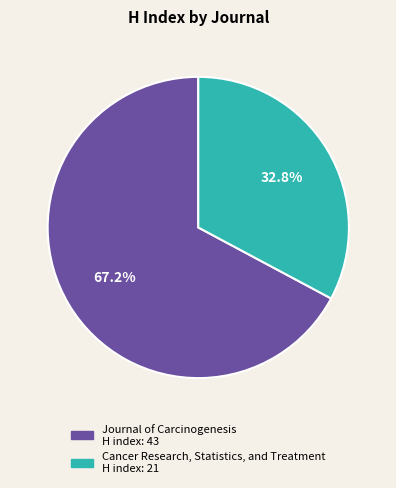

Is there a majority slice in this chart?

Yes